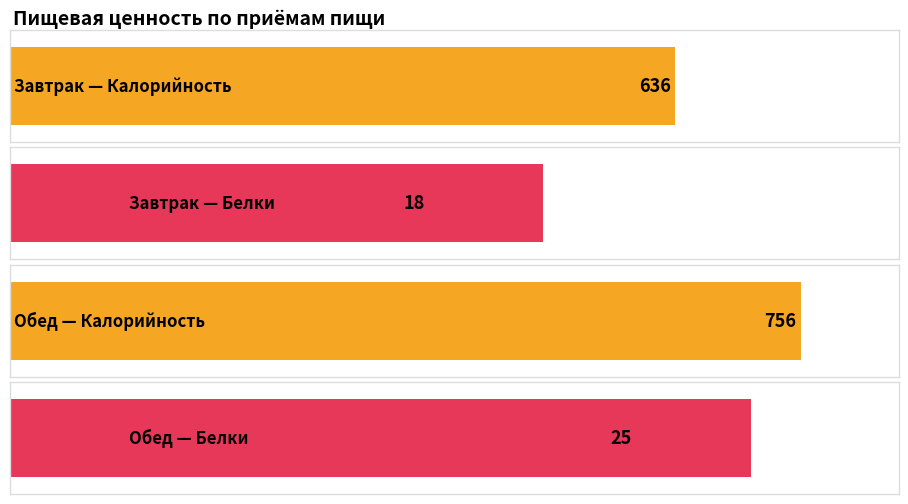

How many data points does each series have?

2